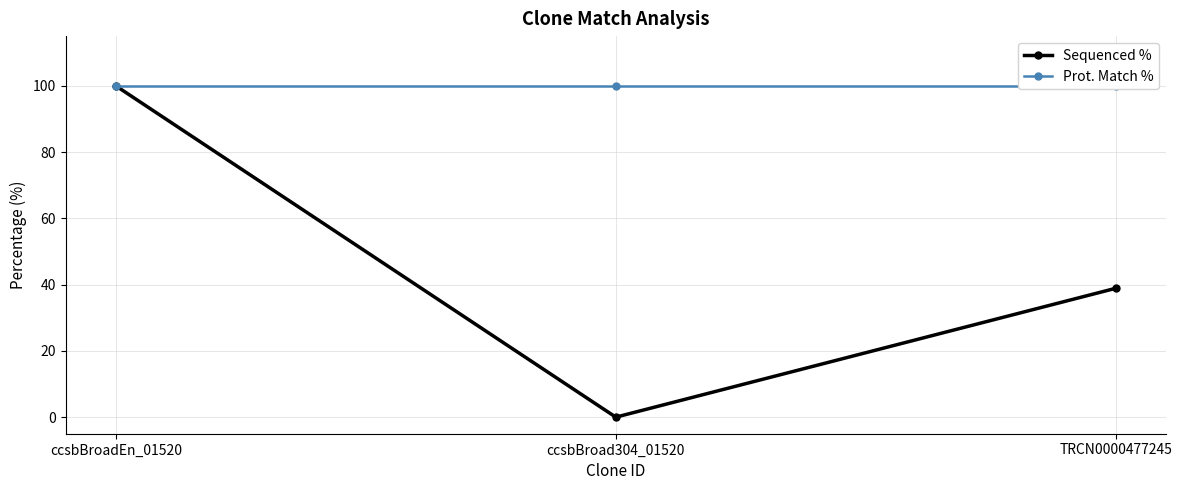

True or false: Sequenced % has a value of 0.0 at ccsbBroad304_01520.

True